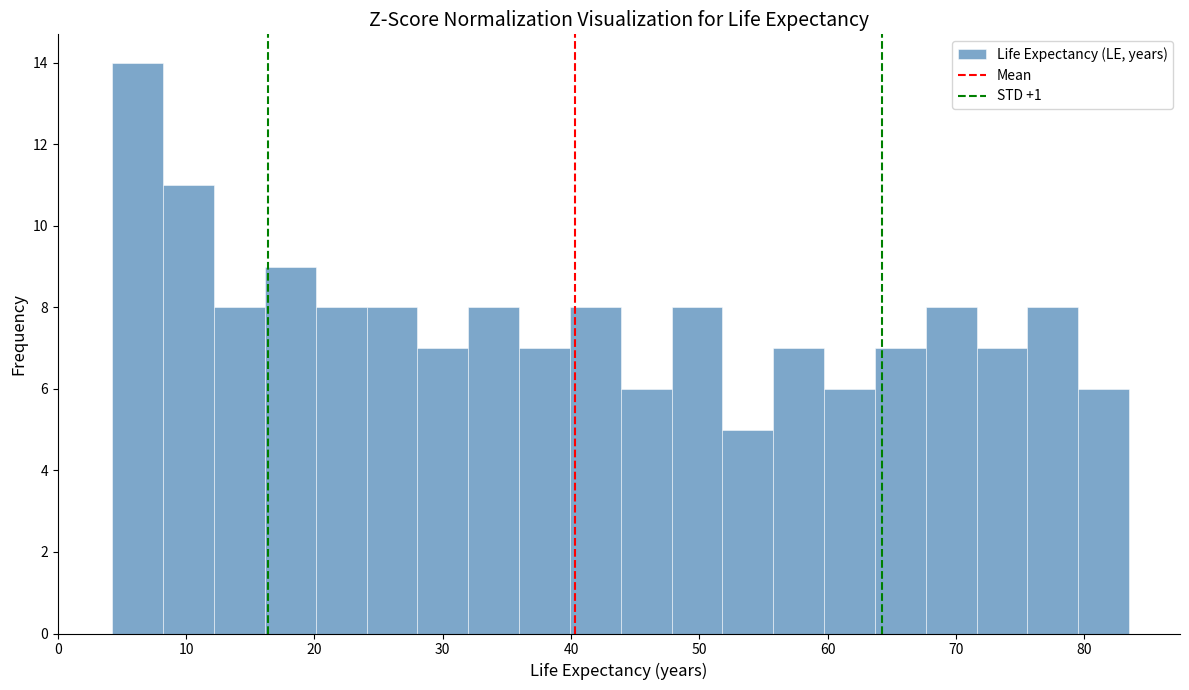

Read against the x-axis, roughly where is the centre of the tallest bar?

6